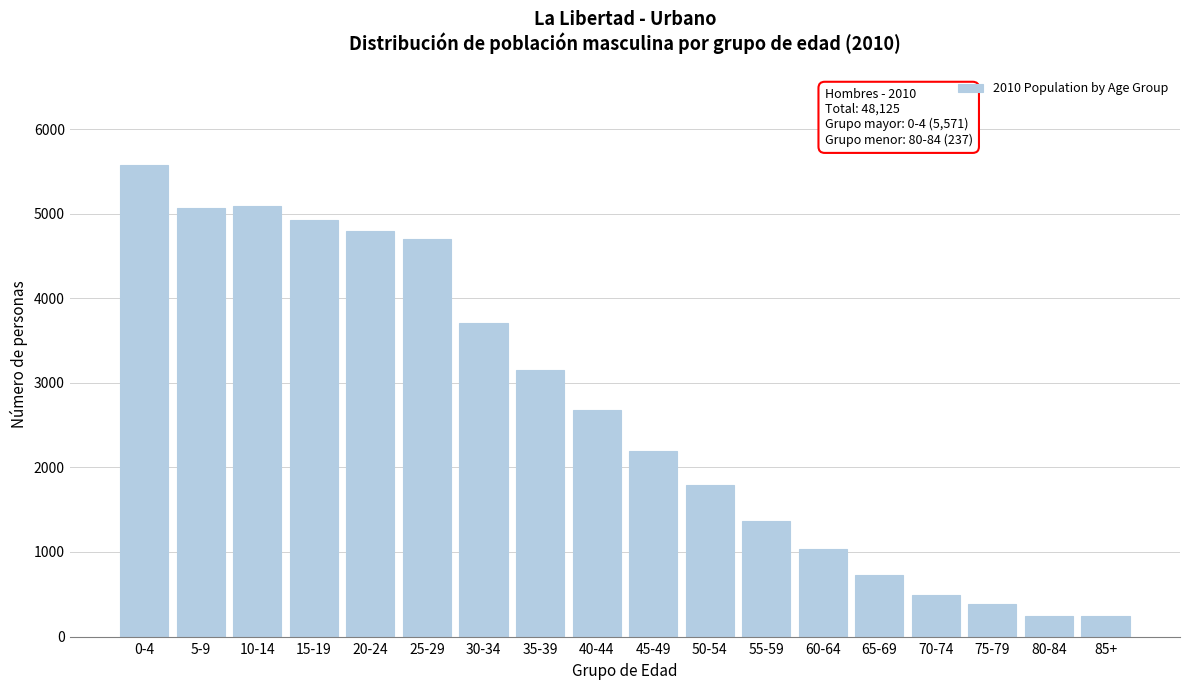

What is the label of the 13th bar from the left?

60-64